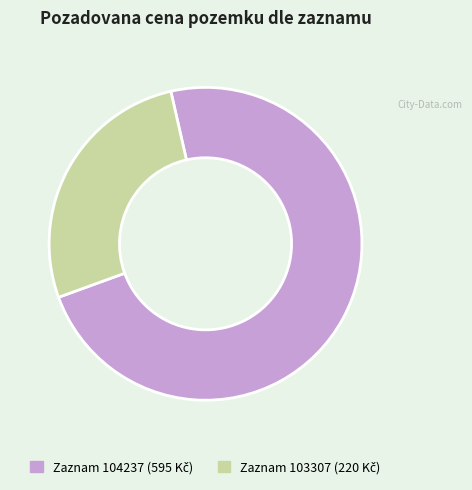

Is there a majority slice in this chart?

Yes